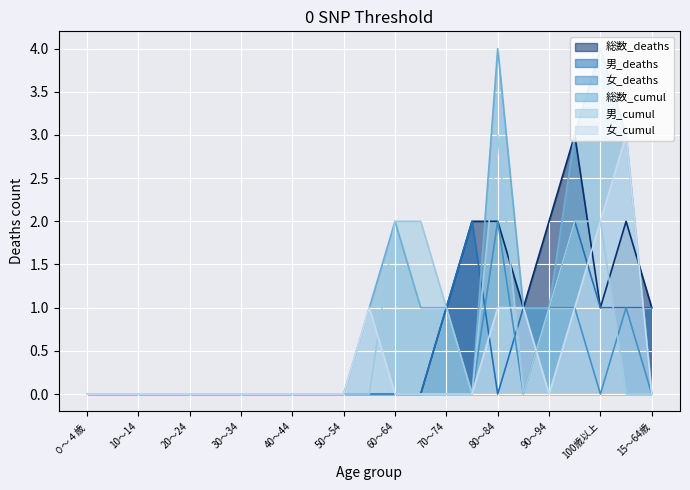

What position from the left is 50～54?

11